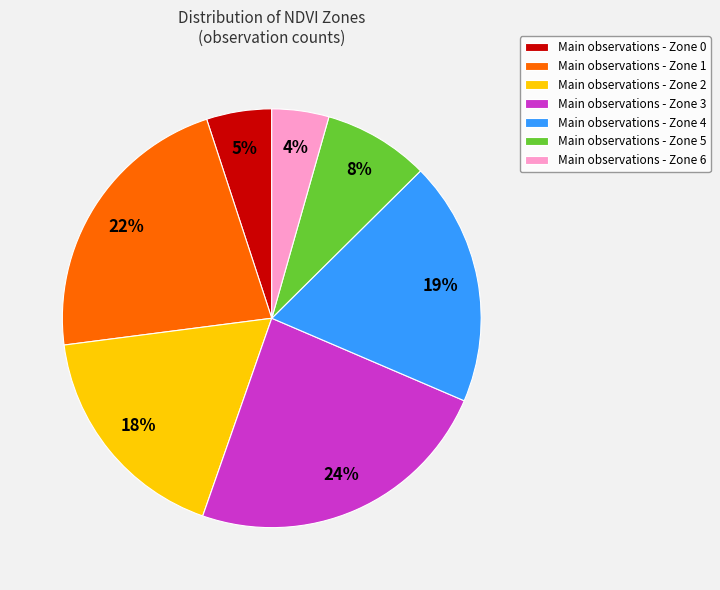

Which has a higher value, Main observations - Zone 2 or Main observations - Zone 5?

Main observations - Zone 2